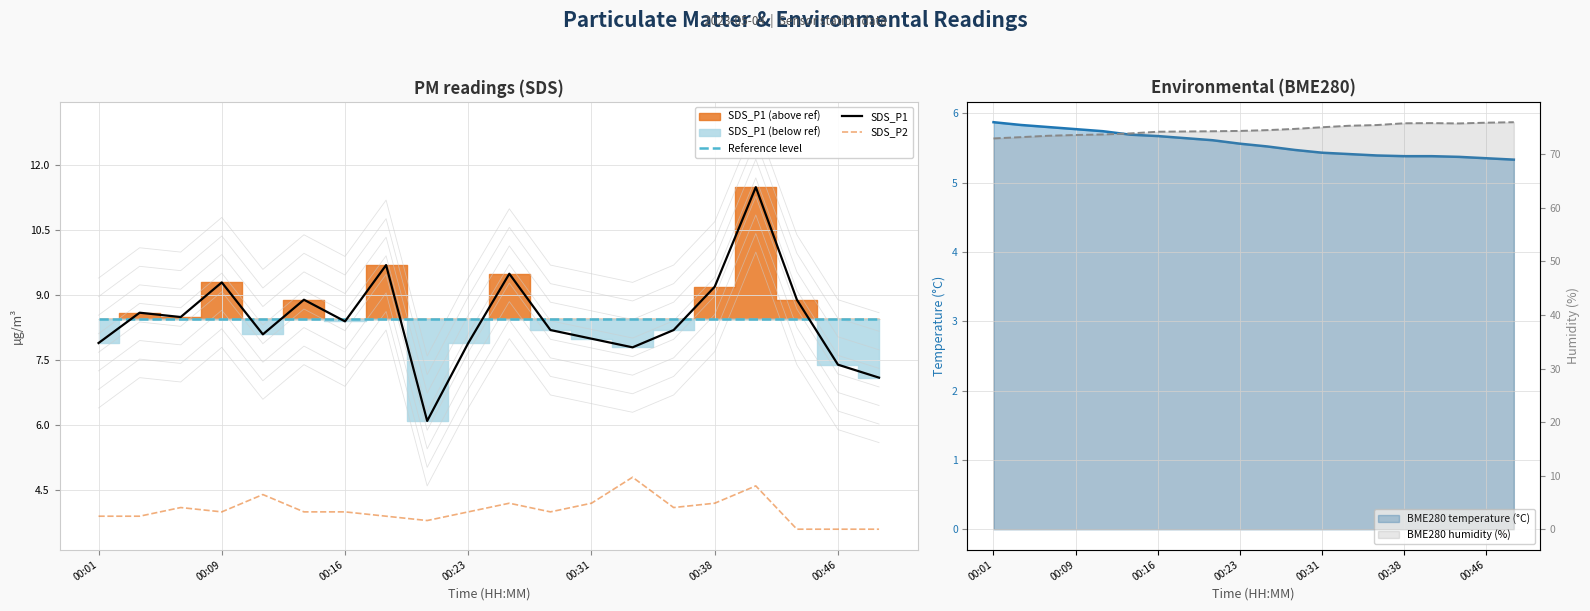

Which series has the largest total across all categories?

Reference level